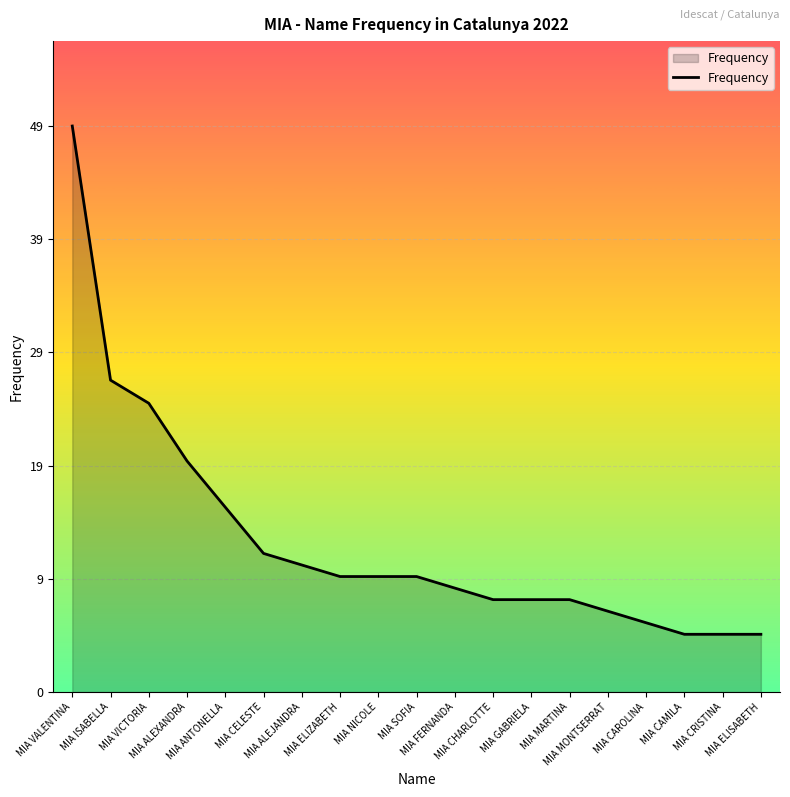

What is the label of the 8th point from the right?

MIA CHARLOTTE